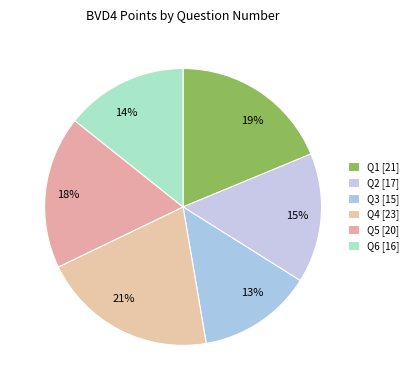

Does 15% represent more than half of the total?

No